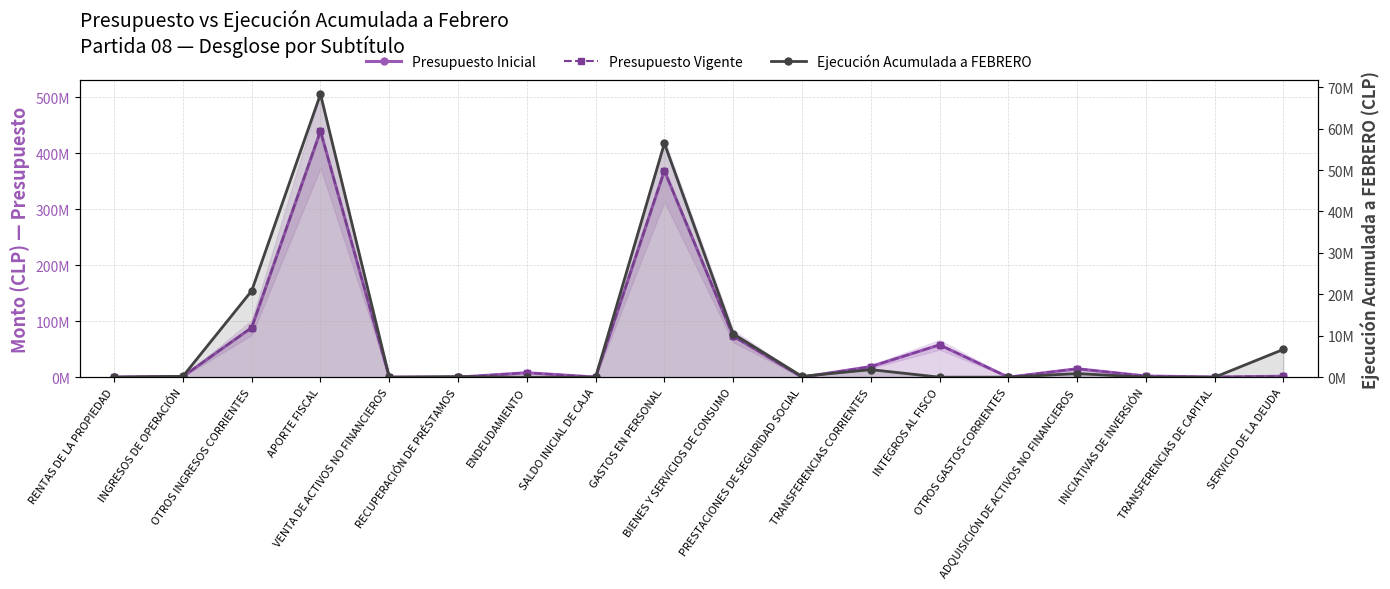

List the series in order of their peak value, lowest first.

Ejecución Acumulada a FEBRERO, Presupuesto Inicial, Presupuesto Vigente